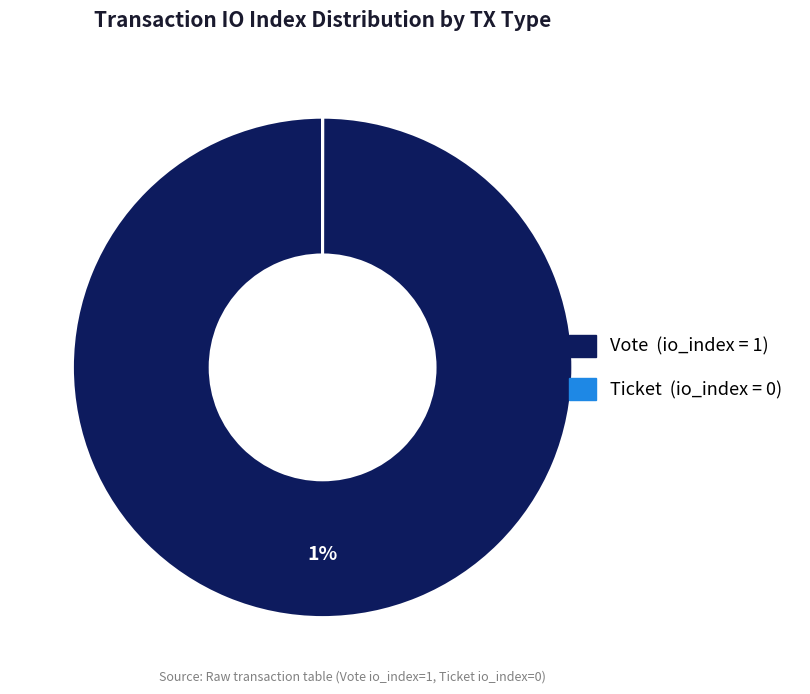

What is the change in value from Vote to Ticket?

-1